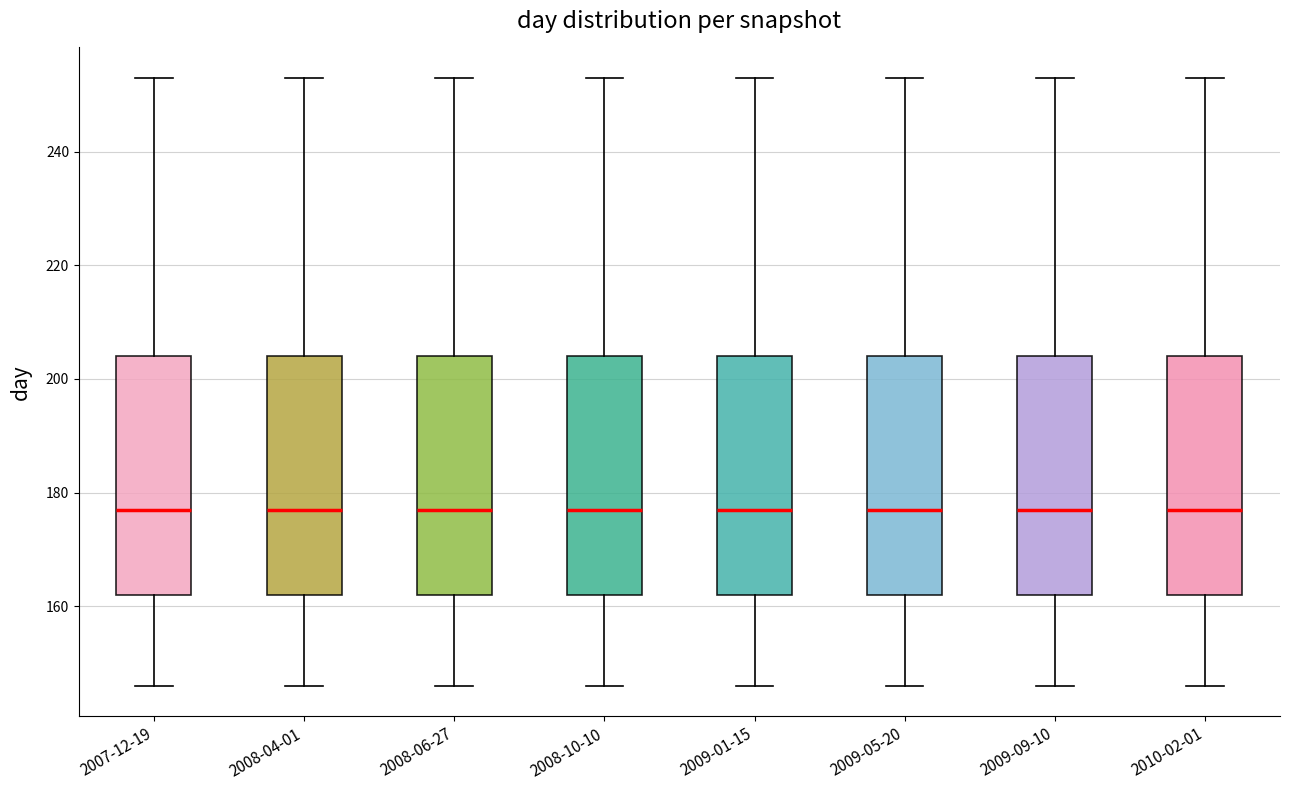

Reading left to right, read every box against the y-axis: the position of its median line, the range the box covers, and the ends of its whiskers. The values are not printed on the chart, so give them approximately, as read against the axis.

2007-12-19: median 178, box 162 to 204, whiskers 146 to 254
2008-04-01: median 178, box 162 to 204, whiskers 146 to 254
2008-06-27: median 178, box 162 to 204, whiskers 146 to 254
2008-10-10: median 178, box 162 to 204, whiskers 146 to 254
2009-01-15: median 178, box 162 to 204, whiskers 146 to 254
2009-05-20: median 178, box 162 to 204, whiskers 146 to 254
2009-09-10: median 178, box 162 to 204, whiskers 146 to 254
2010-02-01: median 178, box 162 to 204, whiskers 146 to 254